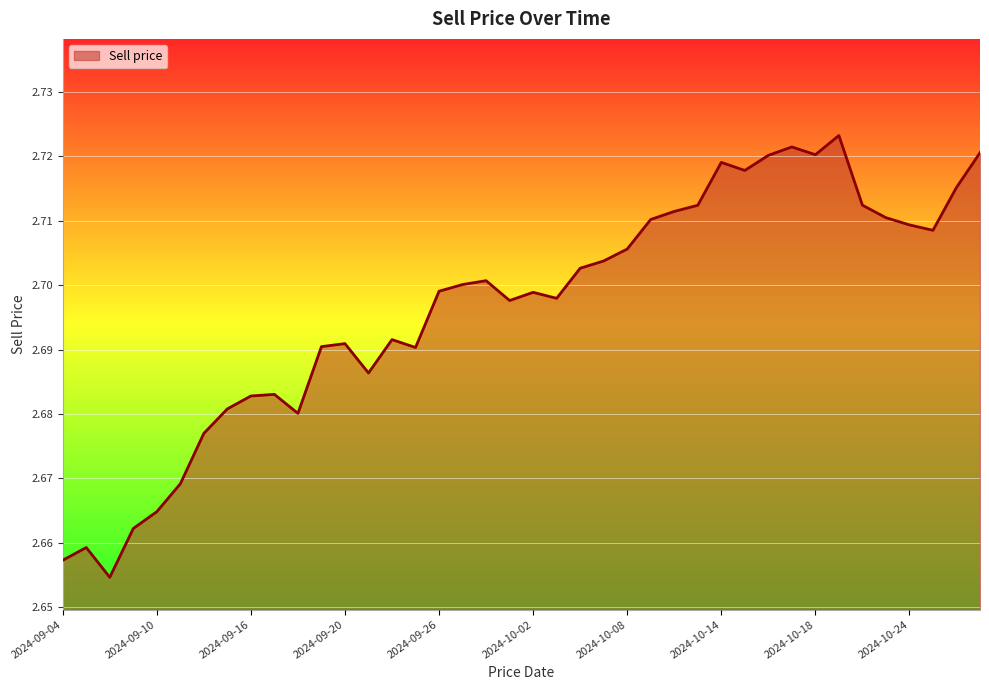

Does the chart have visible grid lines?

Yes